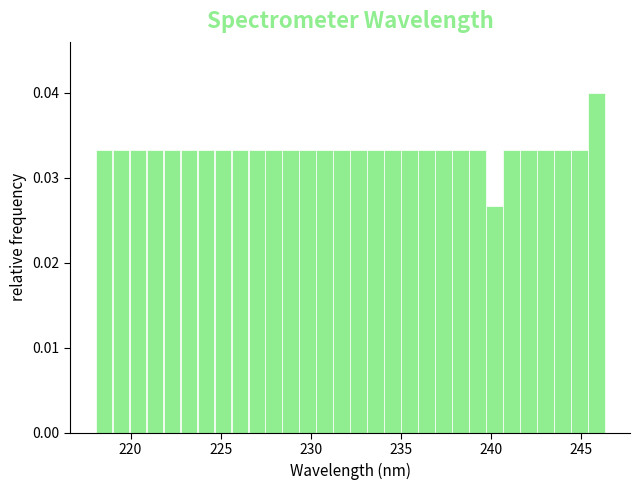

Read against the x-axis, roughly where is the centre of the tallest bar?

246.0